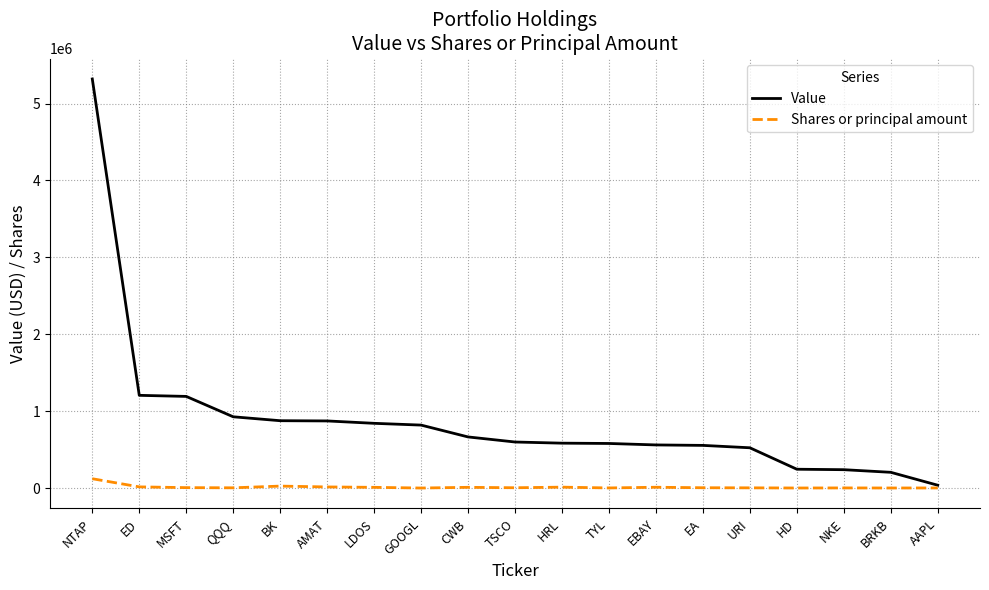

What is the difference between the Value values at LDOS and MSFT?

350000